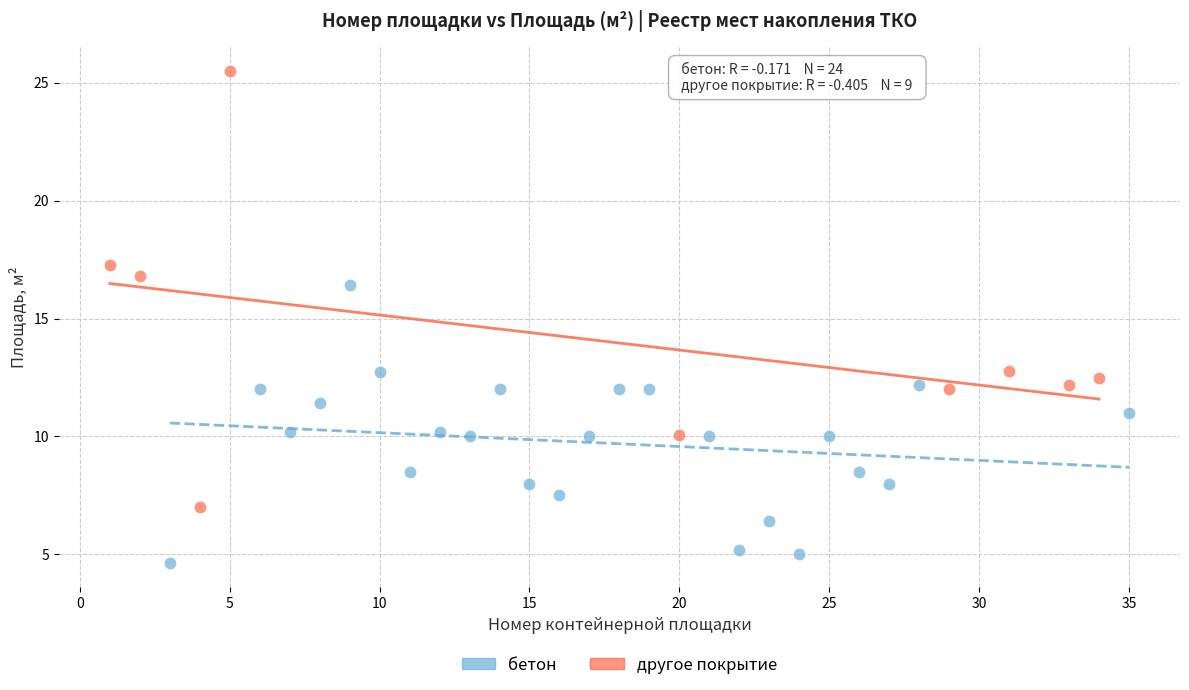

Which series contains the highest Y value?

другое покрытие